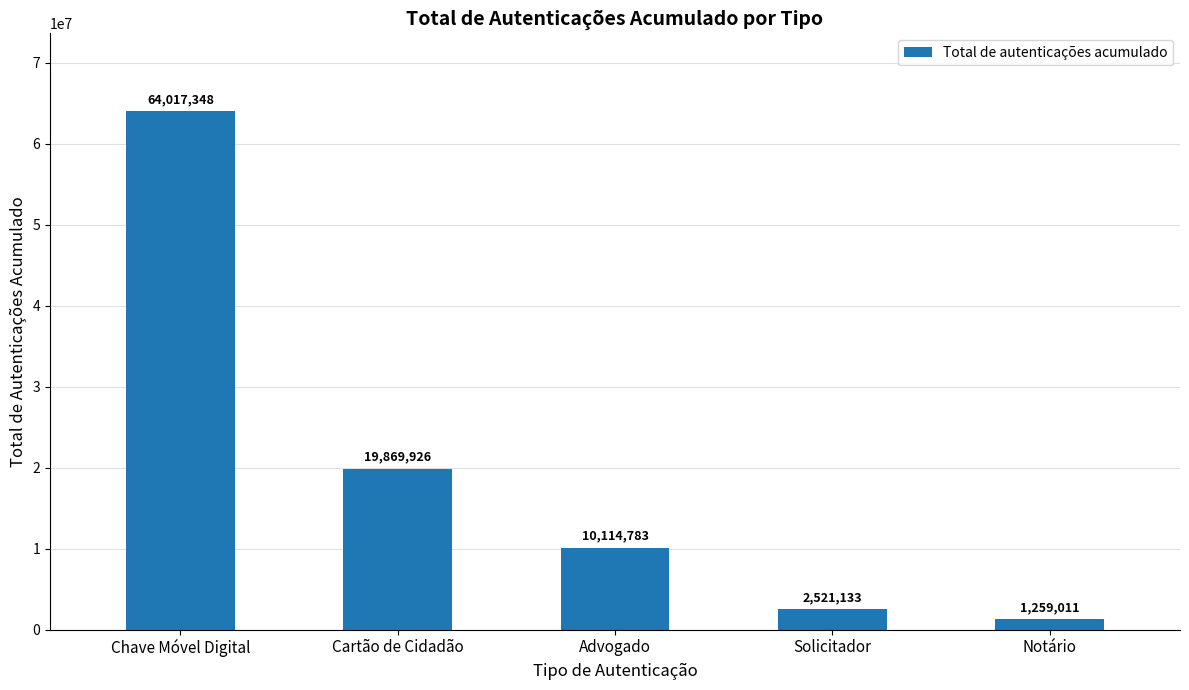

The chart shows a value of 93502986 at Chave Móvel Digital. True or false?

False